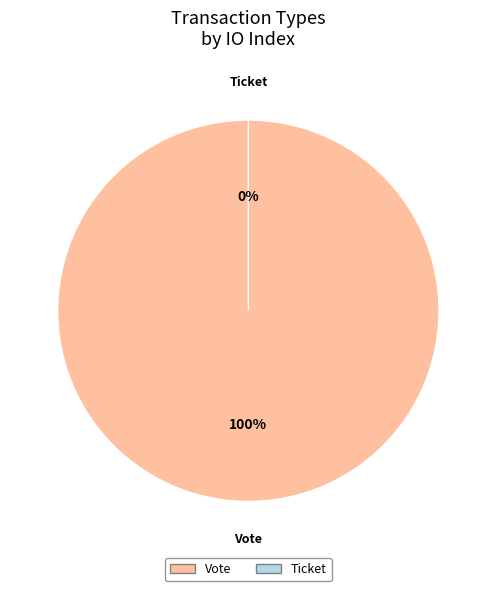

Is there any slice that represents more than half of the pie?

Yes